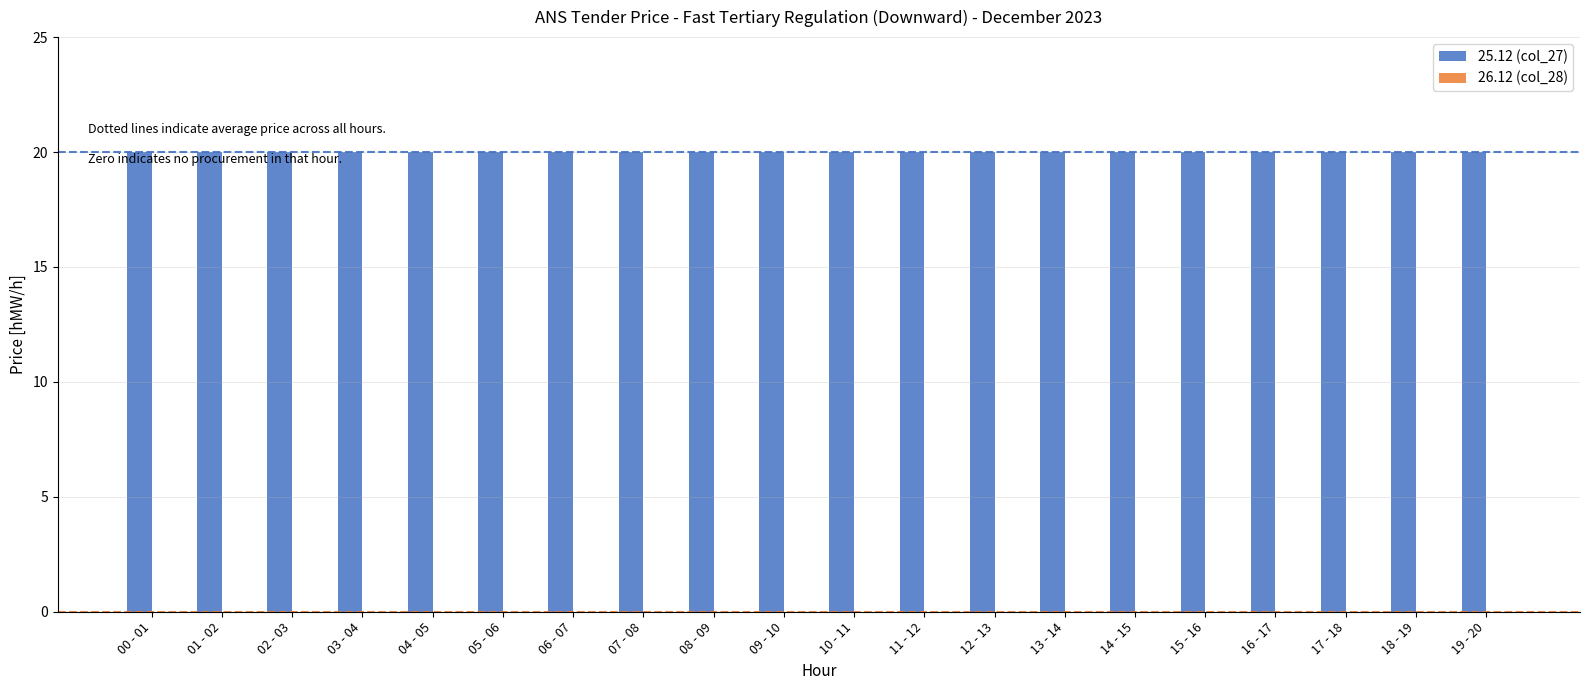

Reading left to right, what are all the values shown in this chart?

25.12 (col_27): 00 - 01=20	01 - 02=20	02 - 03=20	03 - 04=20	04 - 05=20	05 - 06=20	06 - 07=20	07 - 08=20	08 - 09=20	09 - 10=20	10 - 11=20	11 - 12=20	12 - 13=20	13 - 14=20	14 - 15=20	15 - 16=20	16 - 17=20	17 - 18=20	18 - 19=20	19 - 20=20
26.12 (col_28): 00 - 01=0	01 - 02=0	02 - 03=0	03 - 04=0	04 - 05=0	05 - 06=0	06 - 07=0	07 - 08=0	08 - 09=0	09 - 10=0	10 - 11=0	11 - 12=0	12 - 13=0	13 - 14=0	14 - 15=0	15 - 16=0	16 - 17=0	17 - 18=0	18 - 19=0	19 - 20=0